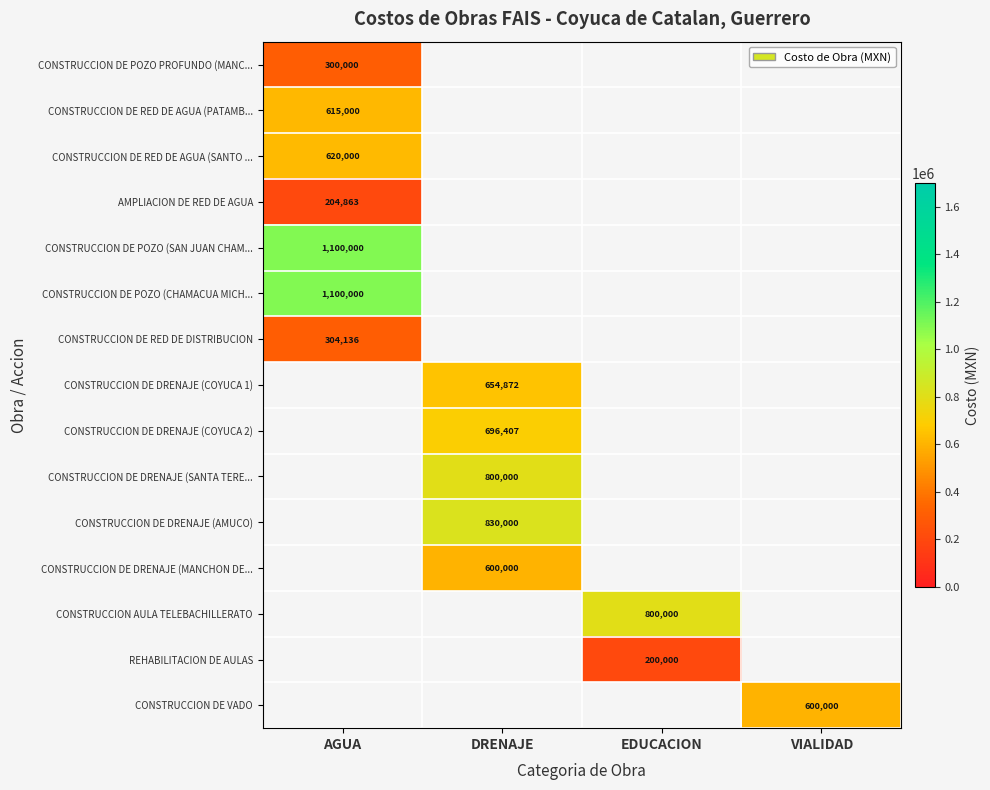

The REHABILITACION DE AULAS series shows 71699 at EDUCACION. True or false?

False